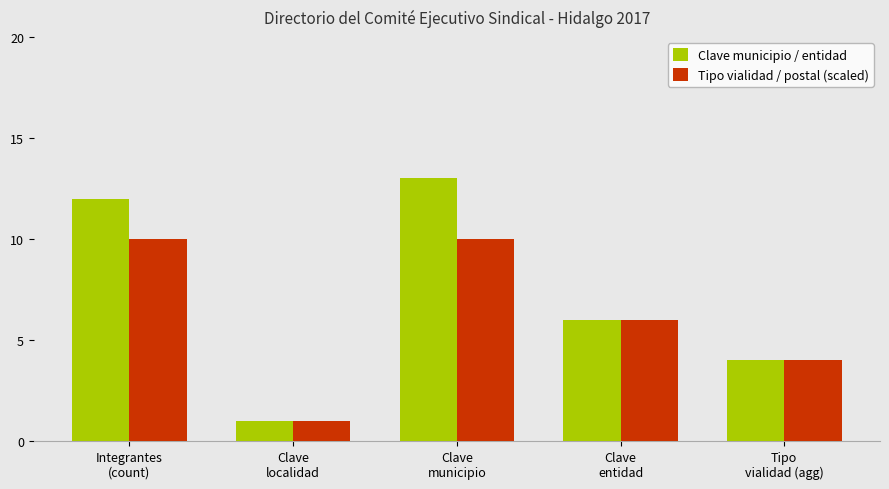

What is the label of the 1st bar from the left?

Integrantes
(count)